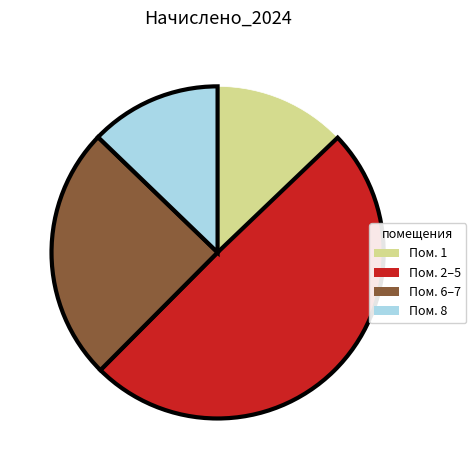

Which slice is the largest?

Пом. 2–5